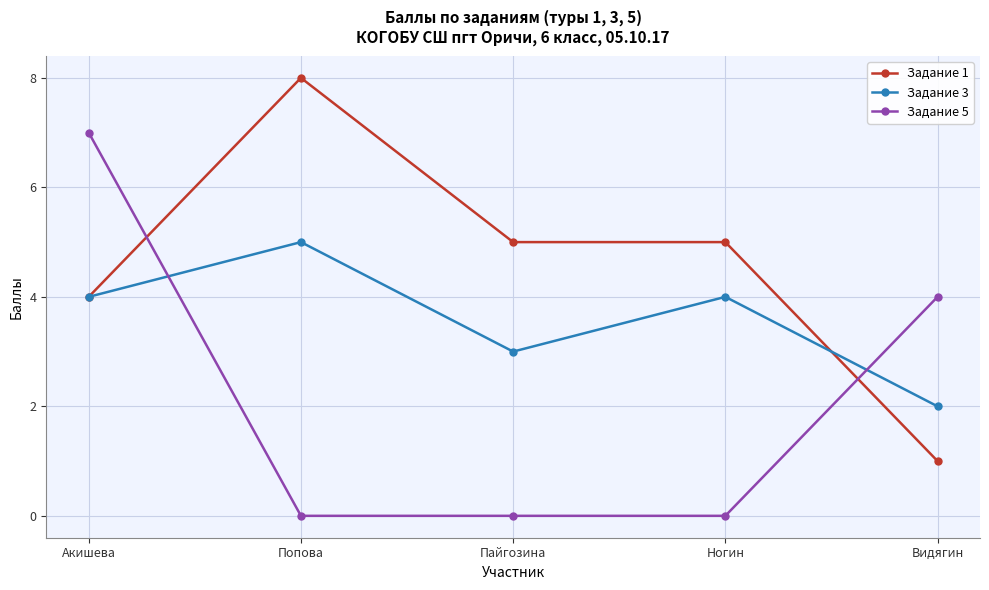

How many times do Задание 5 and Задание 1 cross each other?

2